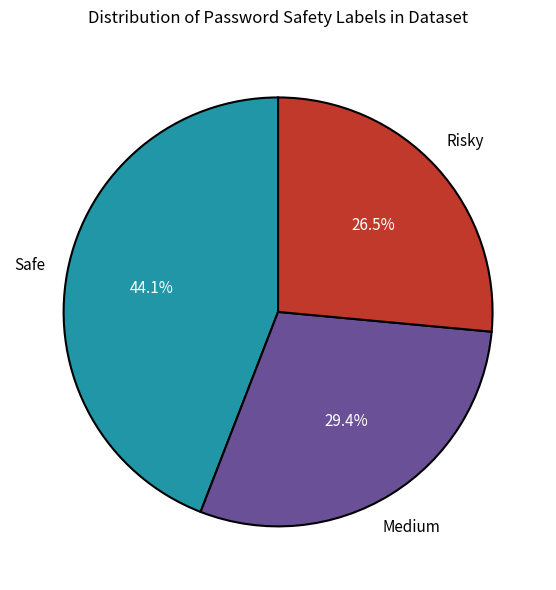

Is there a majority slice in this chart?

No